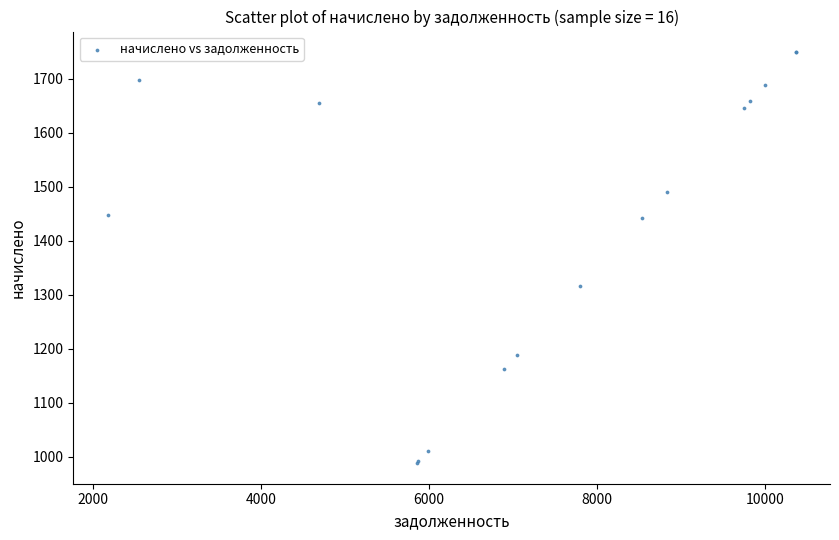

What Y value in the scatter plot is closest to 1368?

1315.4